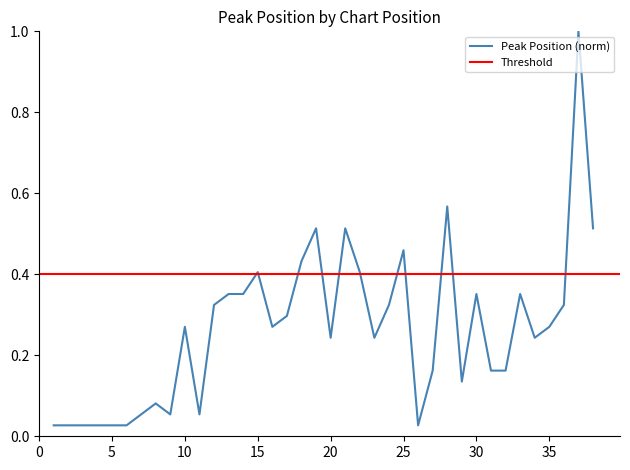

The value at 20 is 0.7. True or false?

False